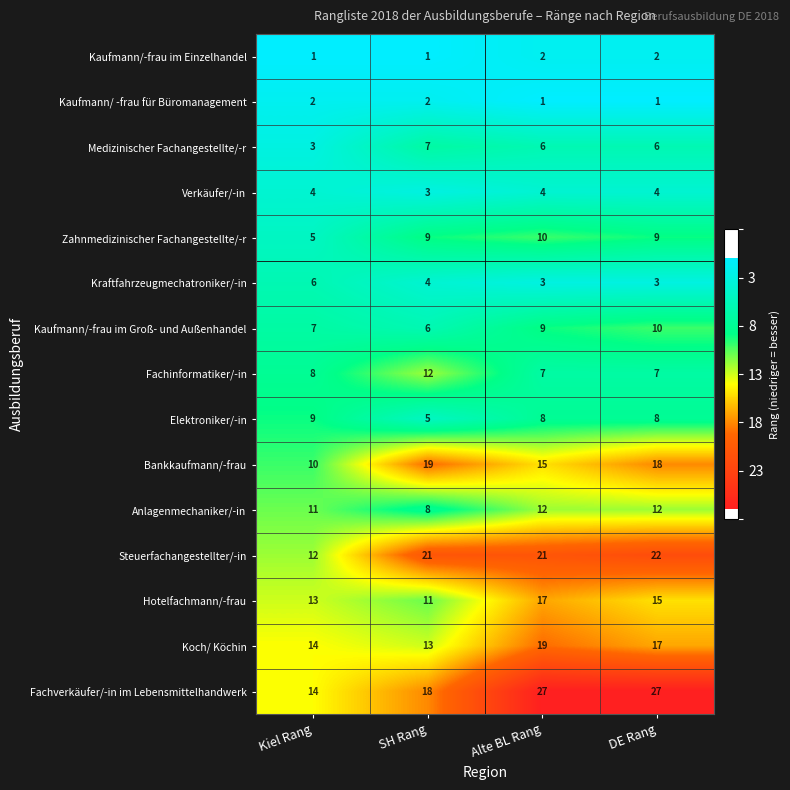

Which series has the largest total across all categories?

Fachverkäufer/-in im Lebensmittelhandwerk